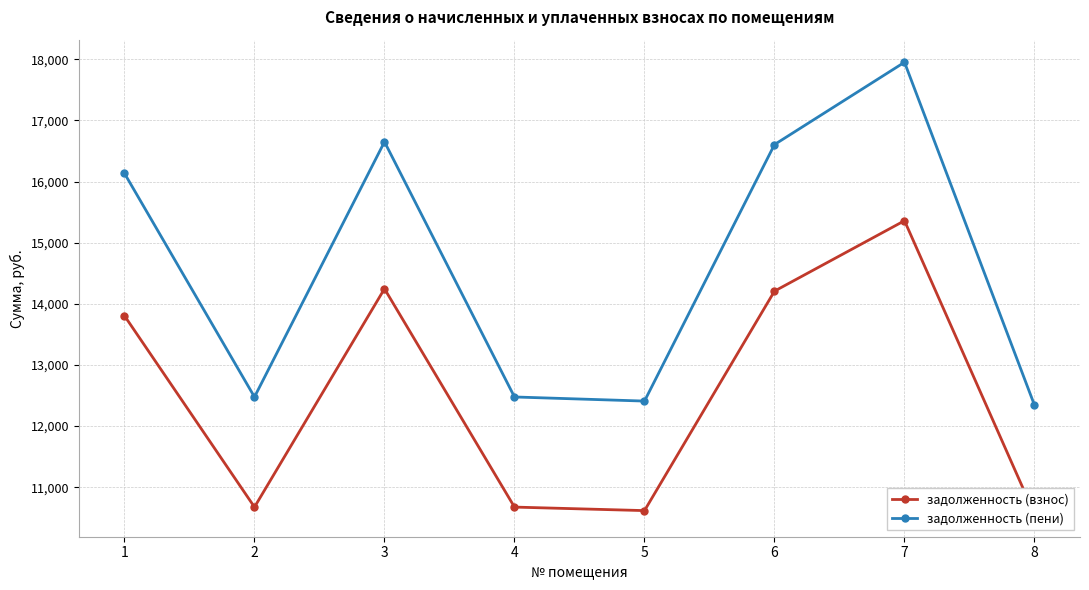

How many data points in задолженность (пени) are above 16134?

4